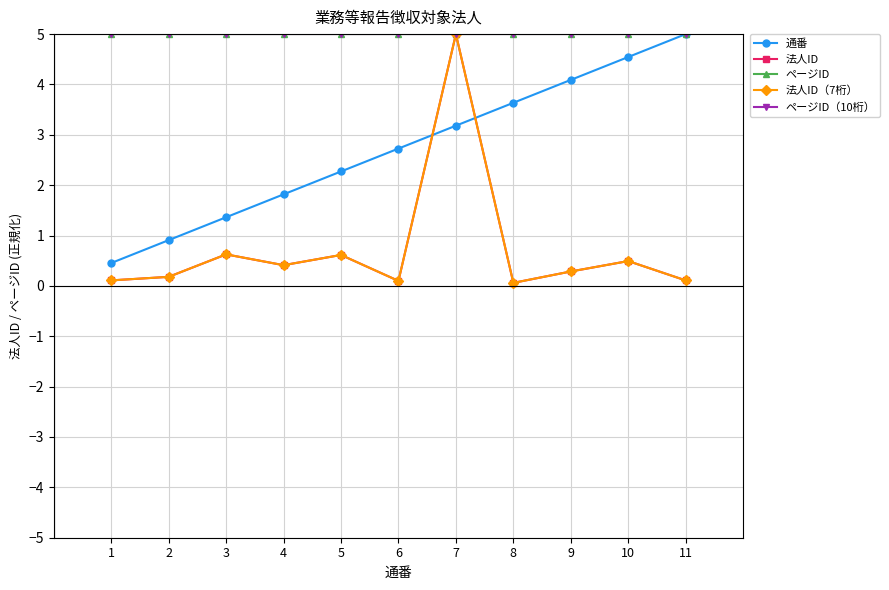

Is this an area chart (filled region under the line)?

No